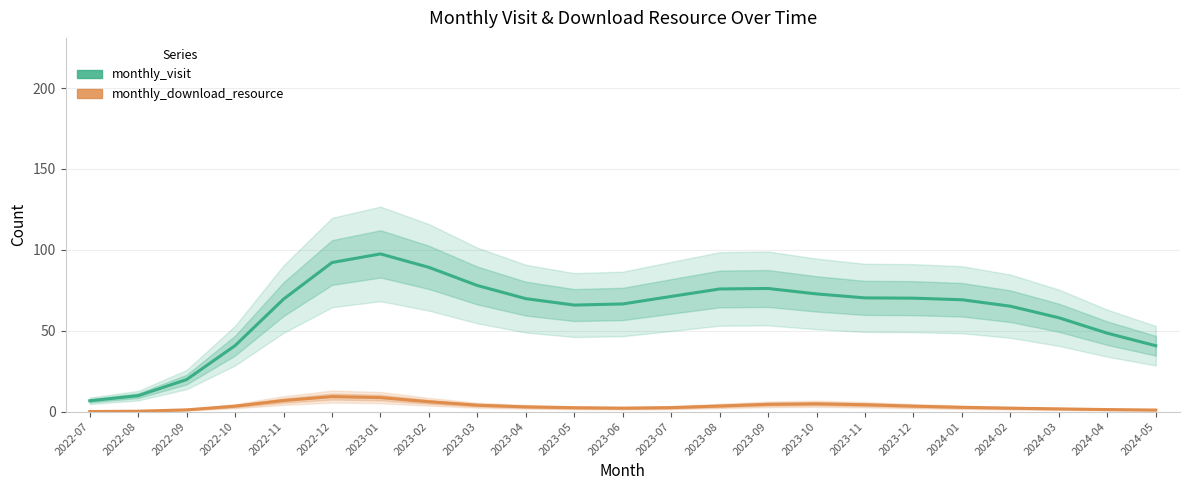

Rank the categories by monthly_visit value from highest to lowest.

2023-01, 2022-12, 2023-02, 2023-03, 2023-09, 2023-08, 2023-10, 2023-07, 2023-11, 2023-12, 2023-04, 2022-11, 2024-01, 2023-06, 2023-05, 2024-02, 2024-03, 2024-04, 2022-10, 2024-05, 2022-09, 2022-08, 2022-07